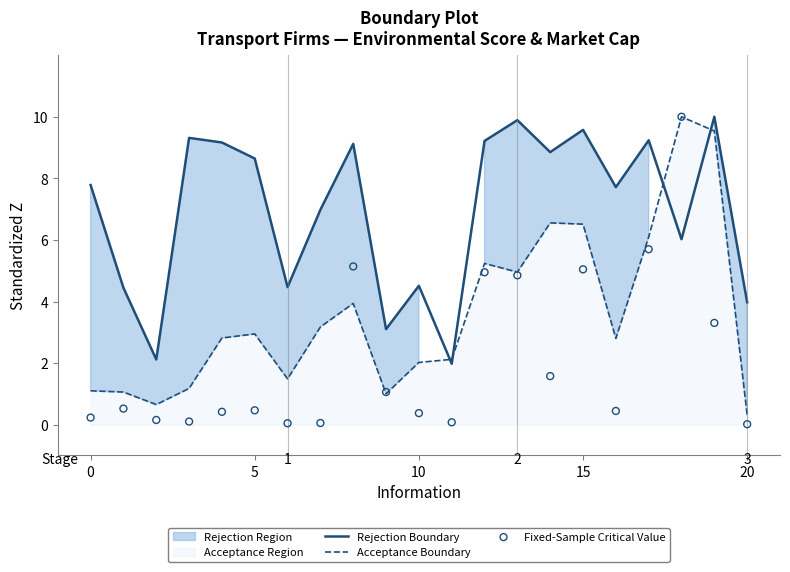

What are all the series names shown in the legend?

Rejection Boundary, Acceptance Boundary, Fixed-Sample Critical Value